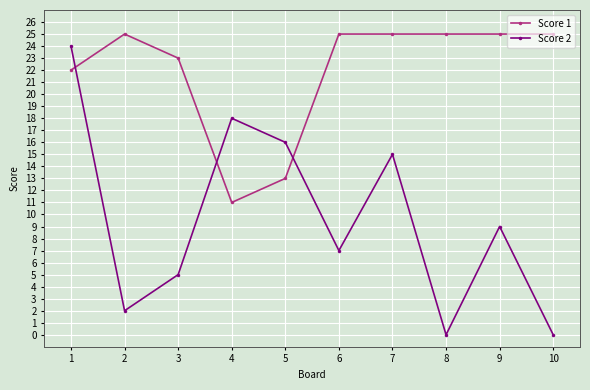

The Score 1 series shows 41 at 6. True or false?

False